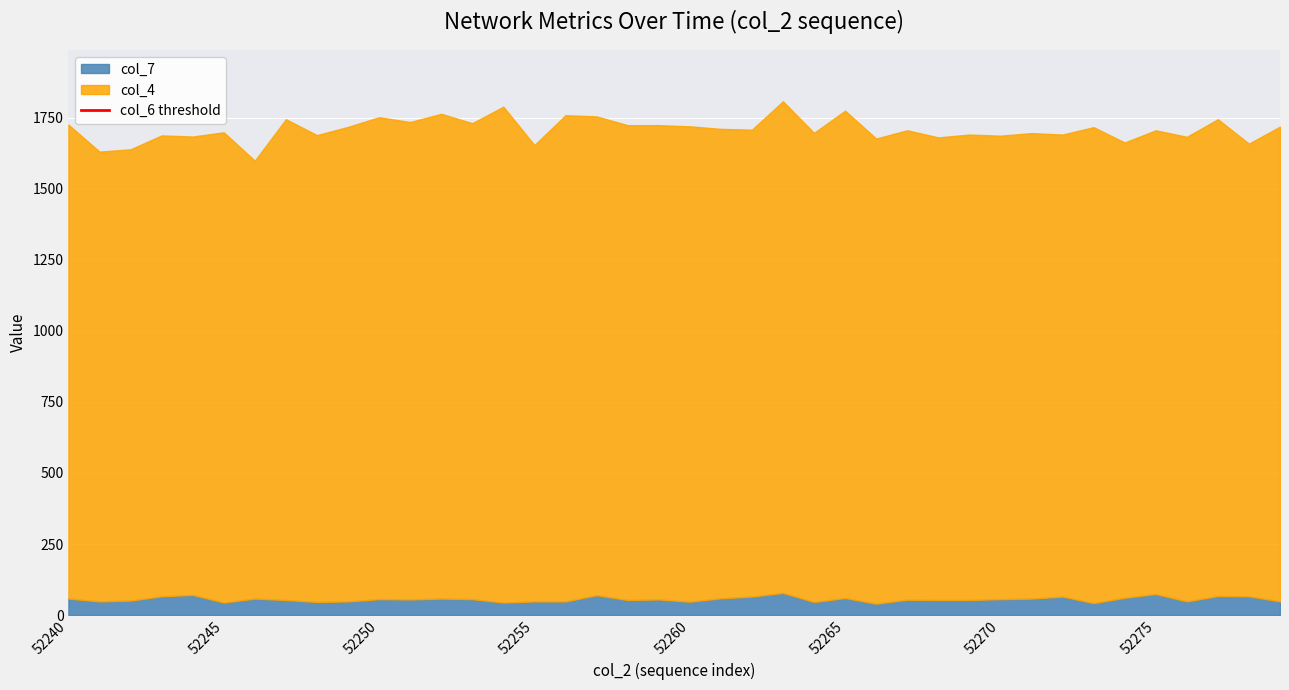

How many values in the col_6 series are below 3040?

19